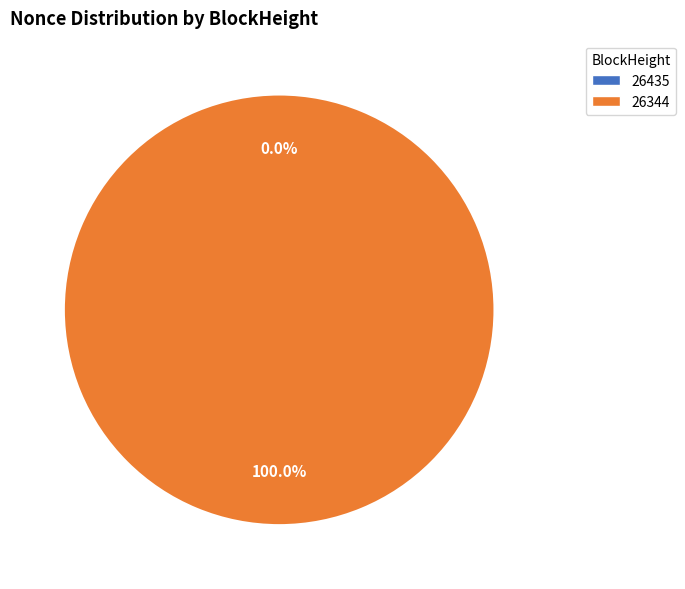

True or false: 26344 accounts for 89% of the total.

False